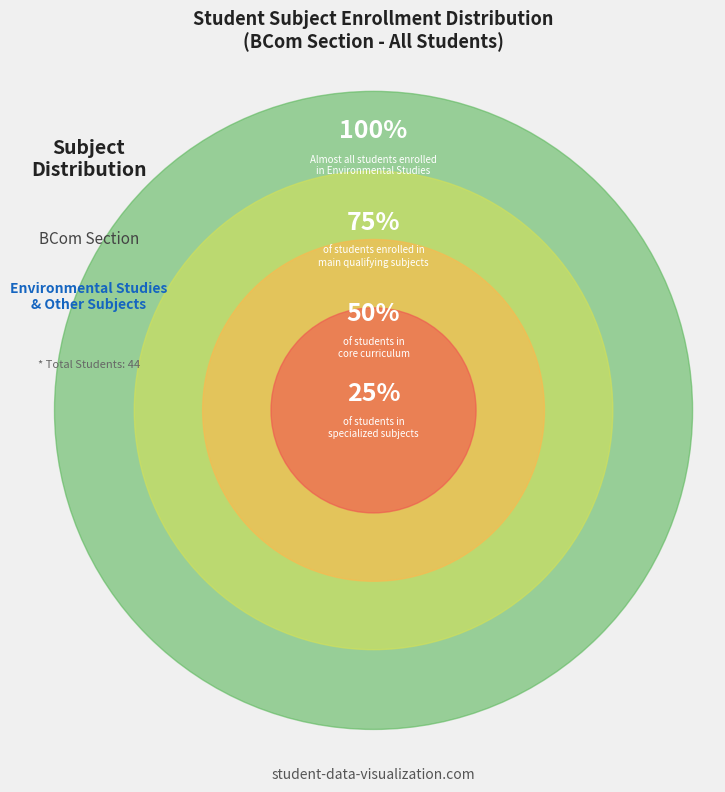

Does Environmental Studies account for over 50% of the chart?

Yes